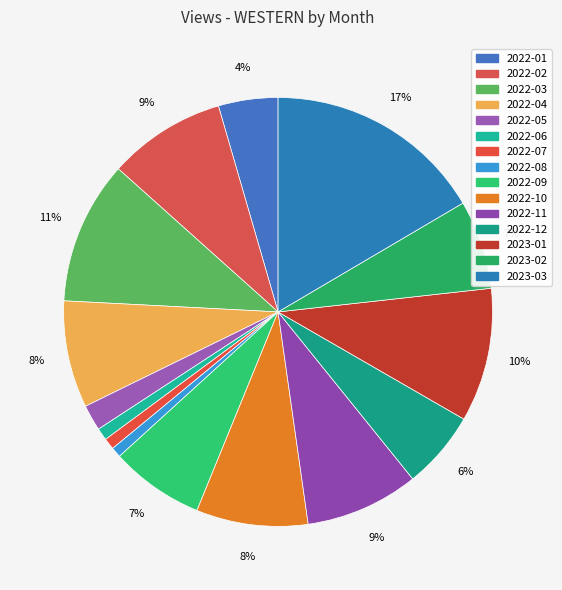

Is it true that 2023-01 is 10% of the pie?

True